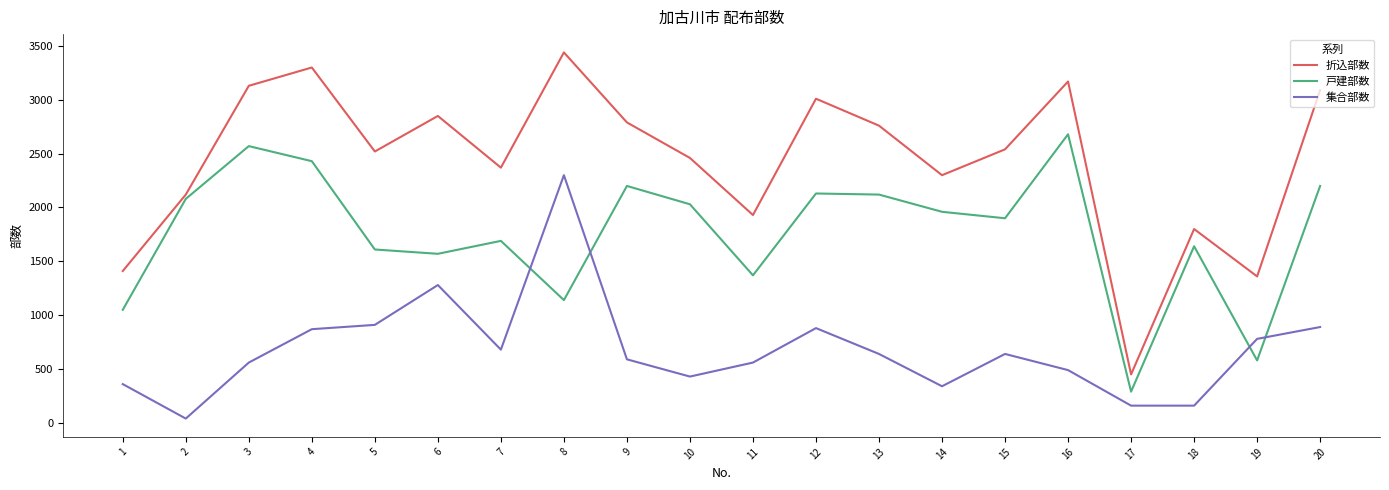

True or false: 折込部数 and 集合部数 cross at least once.

False